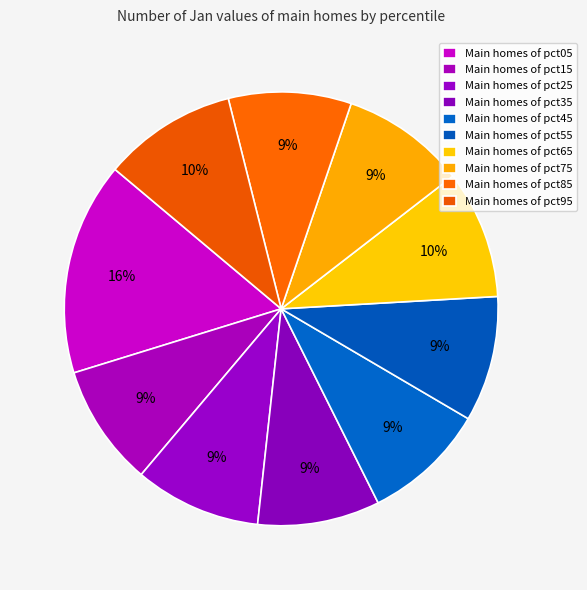

How many slices are in this pie chart?

10